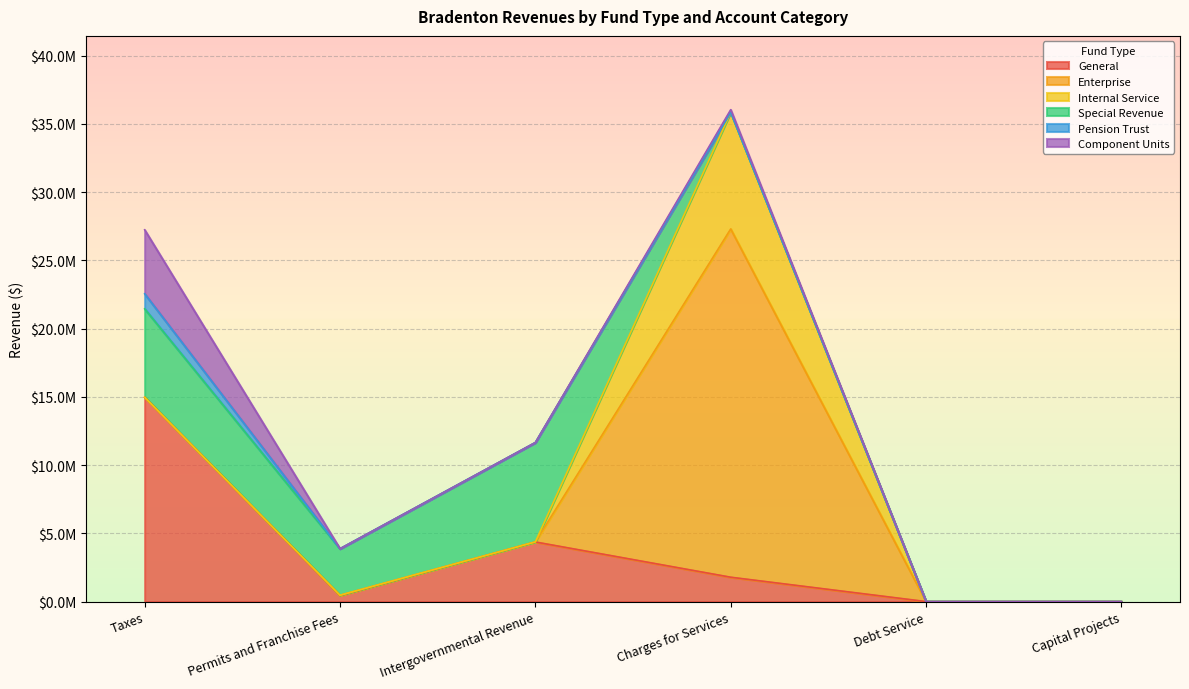

Is it true that Internal Service equals 0 at Capital Projects?

True